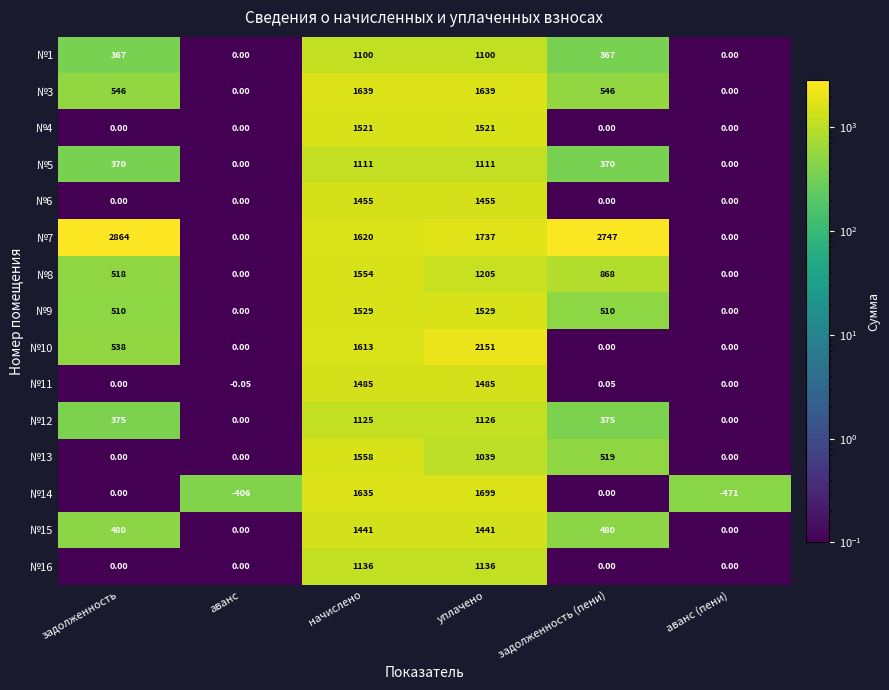

At which category does the chart reach its peak across all series?

задолженность